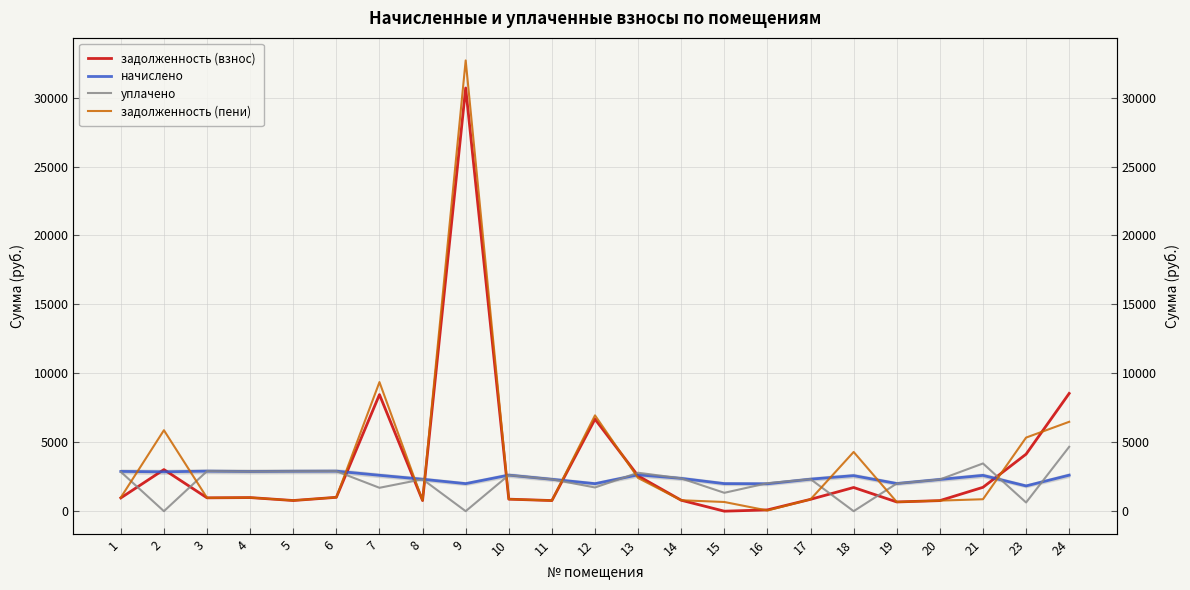

What is the average value of the начислено series?

2452.0